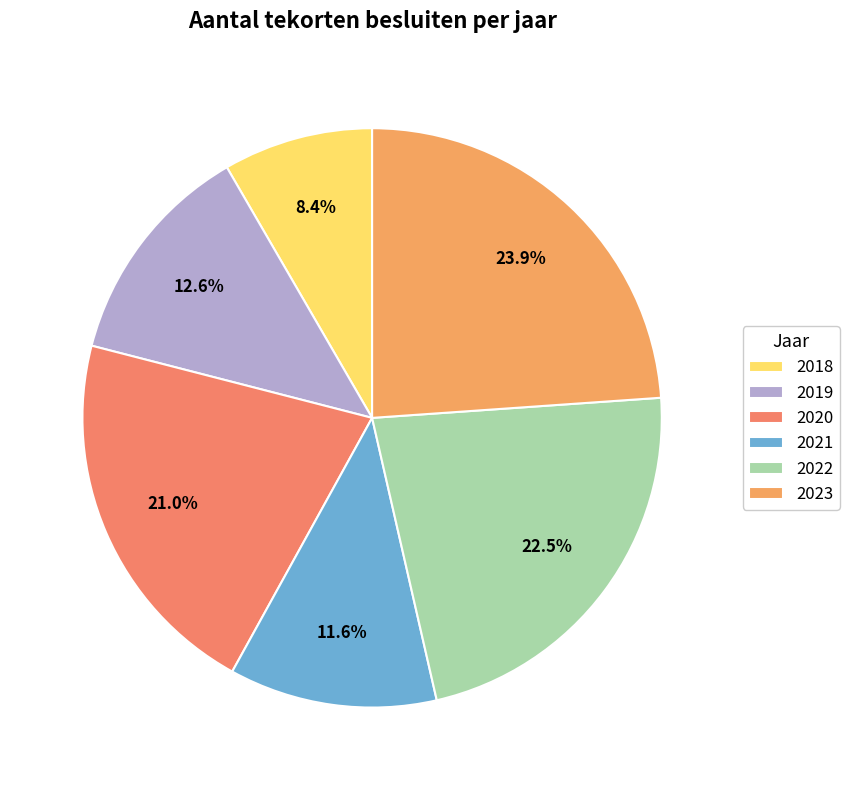

Is 2020 the majority of the pie?

No